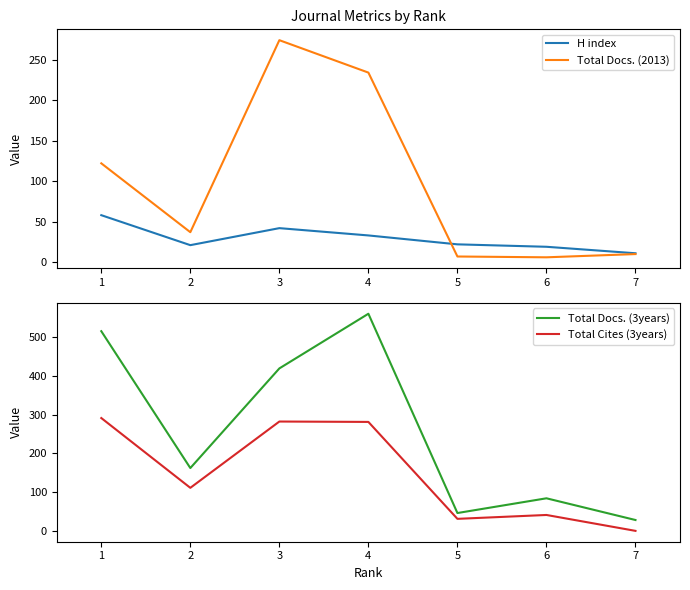

How many lines are shown in the chart?

4